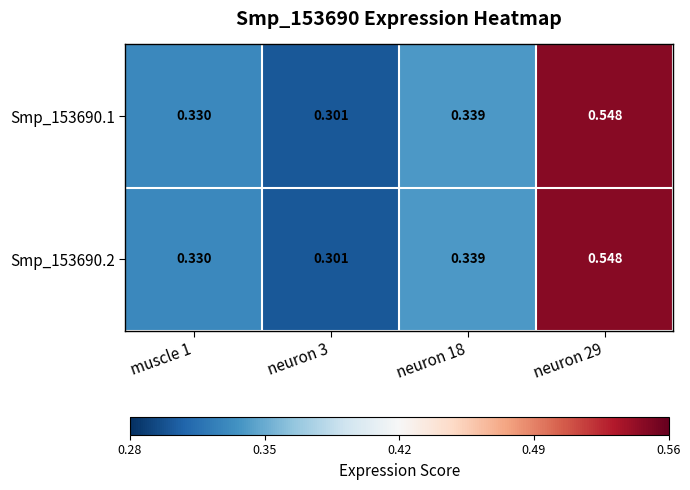

Is the value of Smp_153690.2 at muscle 1 greater than the value of Smp_153690.1 at neuron 3?

Yes